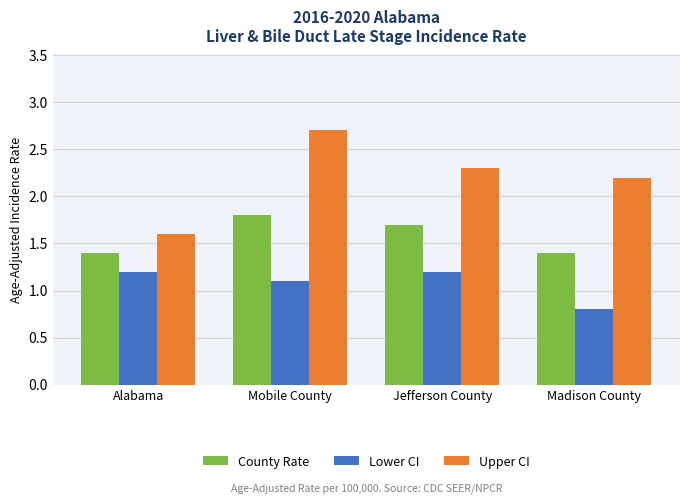

List the series in order of their overall mean, highest first.

Upper CI, County Rate, Lower CI